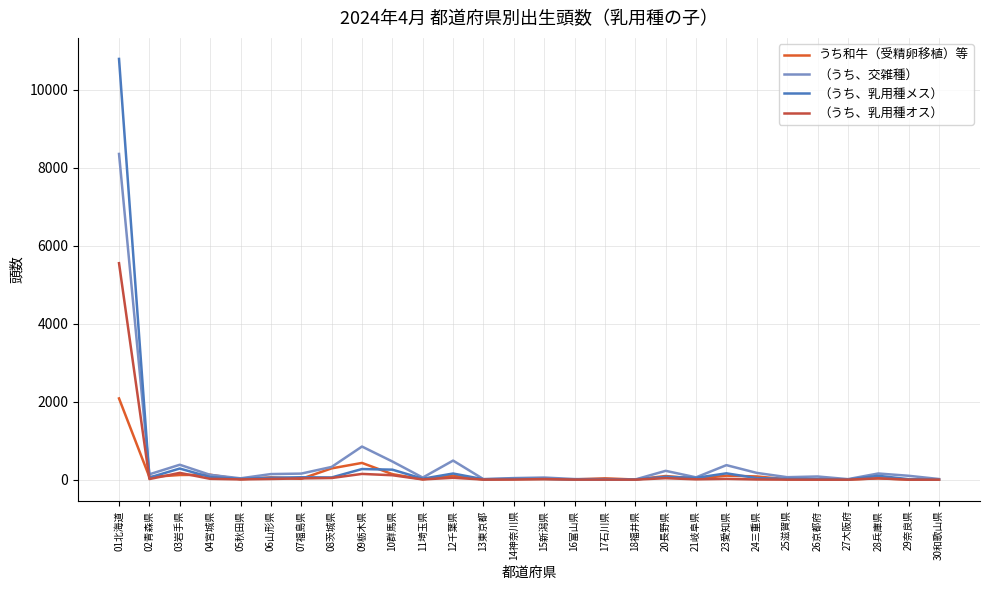

How many lines are shown in the chart?

4